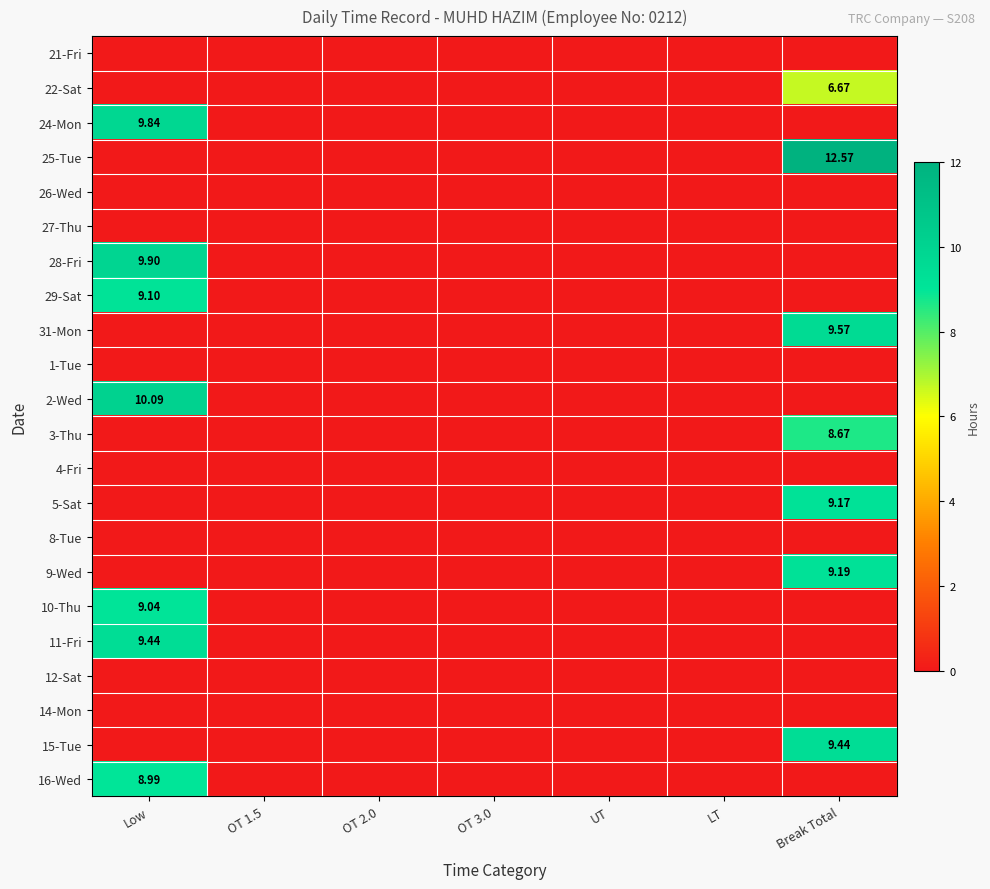

List the labels in order of 8-Tue value, smallest first.

Low, OT 1.5, OT 2.0, OT 3.0, UT, LT, Break Total